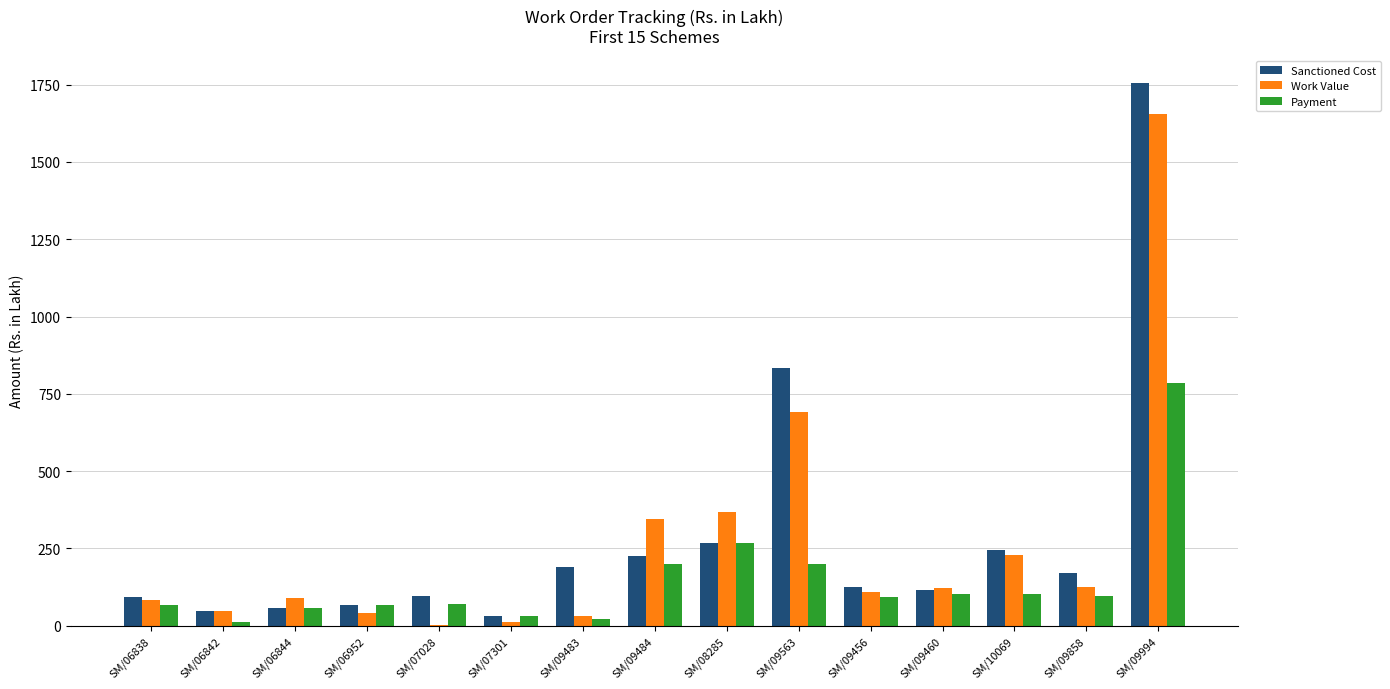

Is the value of Payment at SM/09994 greater than the value of Work Value at SM/06838?

Yes